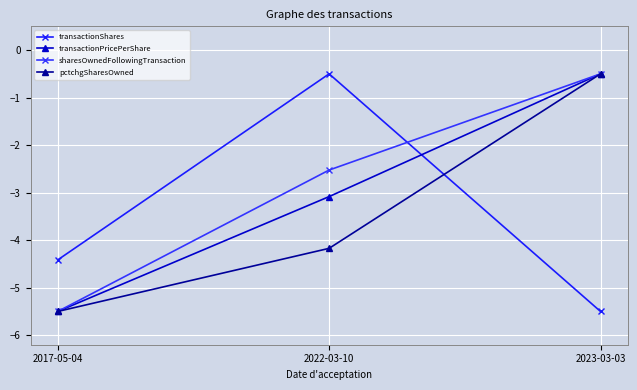

What is the approximate value of pctchgSharesOwned at 2023-03-03?

-0.5